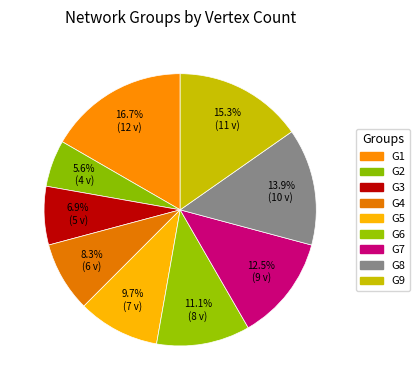

What portion of the pie excludes G1?

83.3%